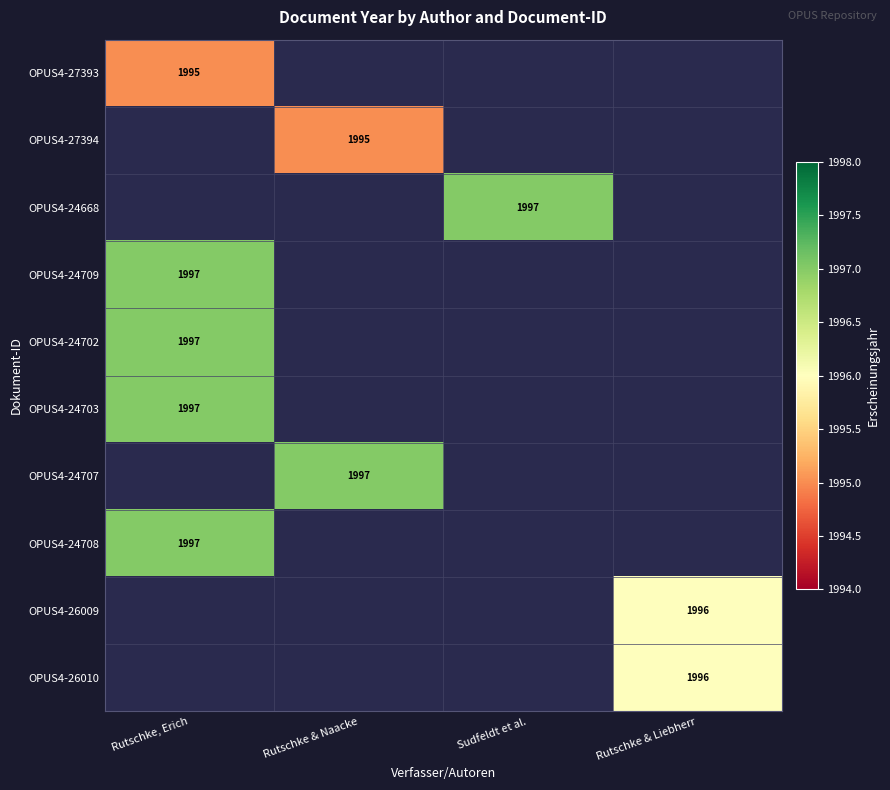

The value of OPUS4-24703 at Rutschke, Erich is 1997. True or false?

True